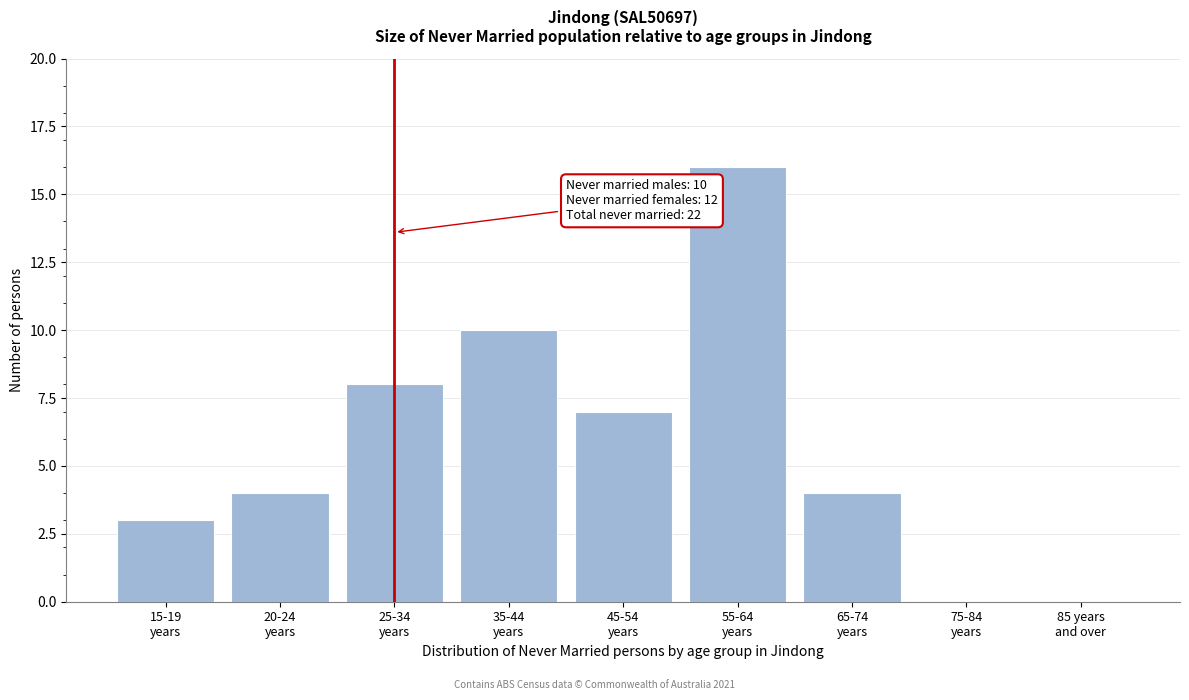

What is the greatest value displayed?

16